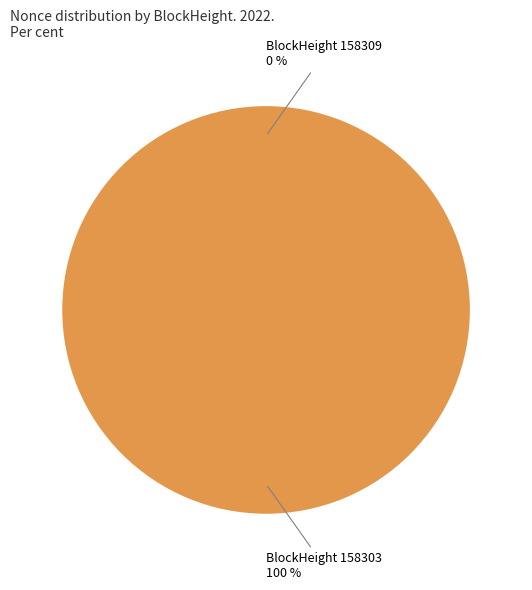

What is the smallest slice in the pie chart?

158309